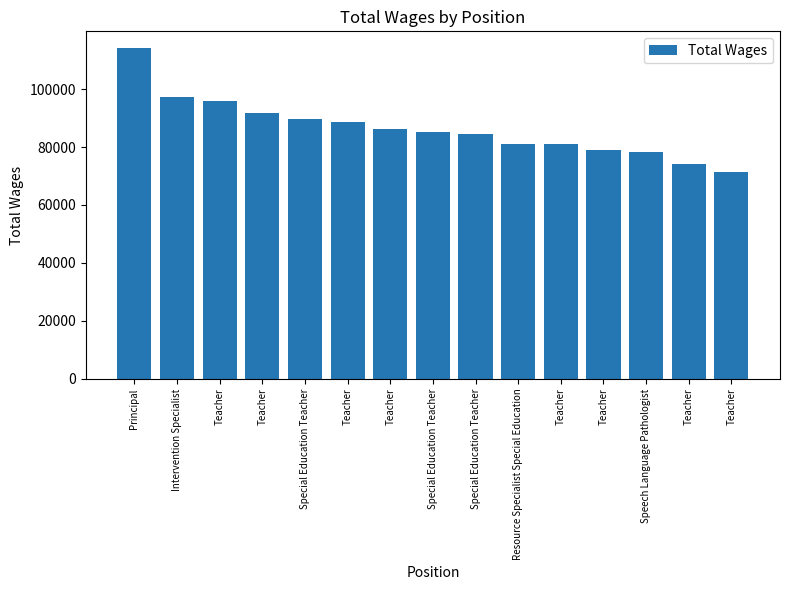

How many data points does each series have?

15